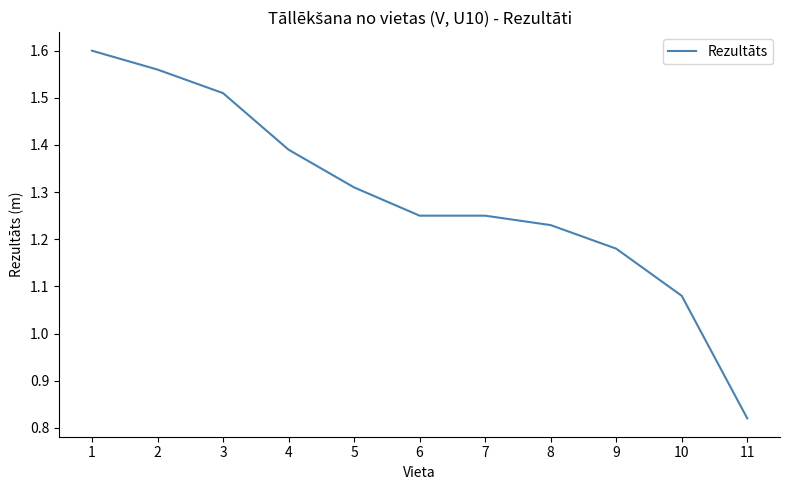

Count the number of data series in this chart.

1